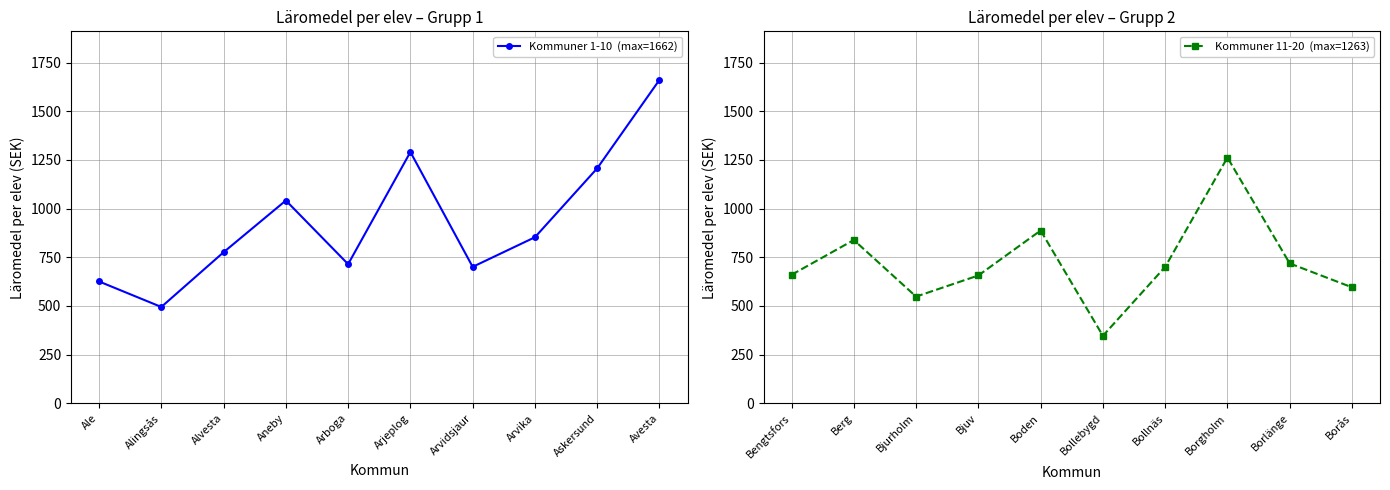

Does the chart have visible grid lines?

Yes